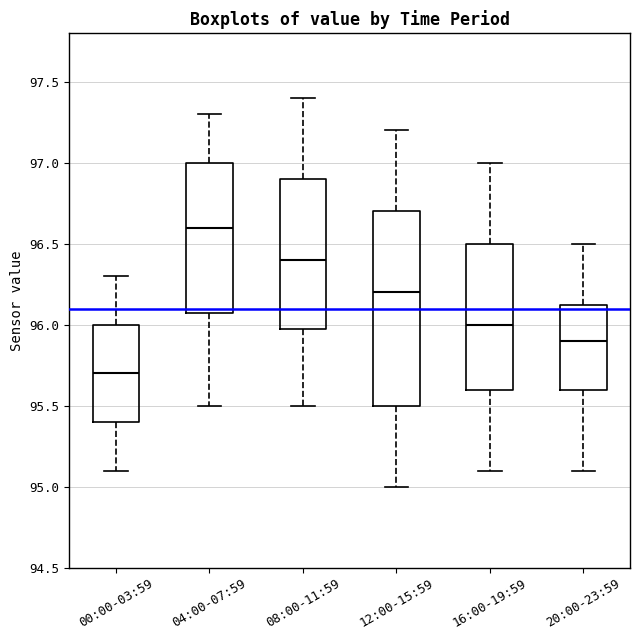

Reading left to right, transcribe this box plot: for each box, give where its median line is, the range the box spans, and where its two whiskers end, as read against the y-axis. The values are not printed on the chart, so give them approximately, as read against the axis.

00:00-03:59: median 95.70, box 95.40 to 96.00, whiskers 95.10 to 96.30
04:00-07:59: median 96.60, box 96.10 to 97.00, whiskers 95.50 to 97.30
08:00-11:59: median 96.40, box 96.00 to 96.90, whiskers 95.50 to 97.40
12:00-15:59: median 96.20, box 95.50 to 96.70, whiskers 95.00 to 97.20
16:00-19:59: median 96.00, box 95.60 to 96.50, whiskers 95.10 to 97.00
20:00-23:59: median 95.90, box 95.60 to 96.15, whiskers 95.10 to 96.50